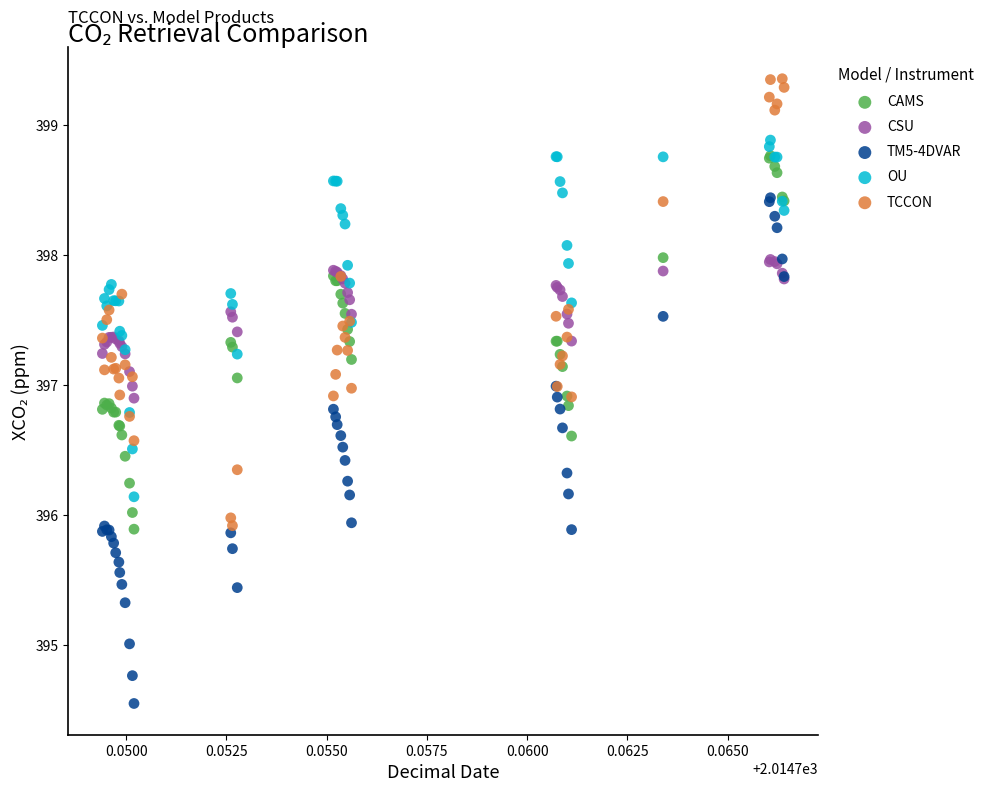

What are all the series names shown in the legend?

CAMS, CSU, TM5-4DVAR, OU, TCCON